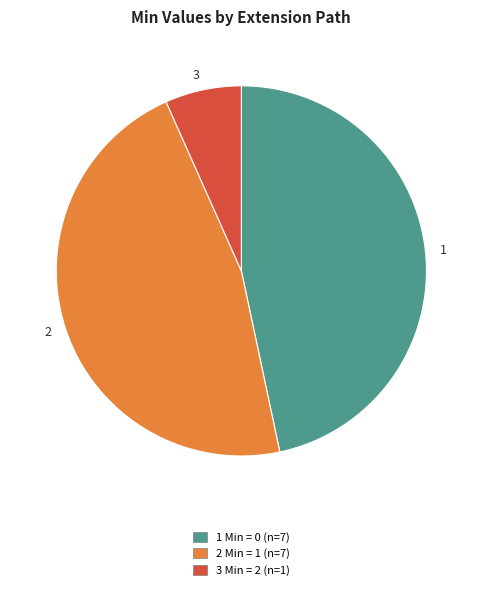

Approximately how many times larger is the value at 1 compared to 2?

1.0